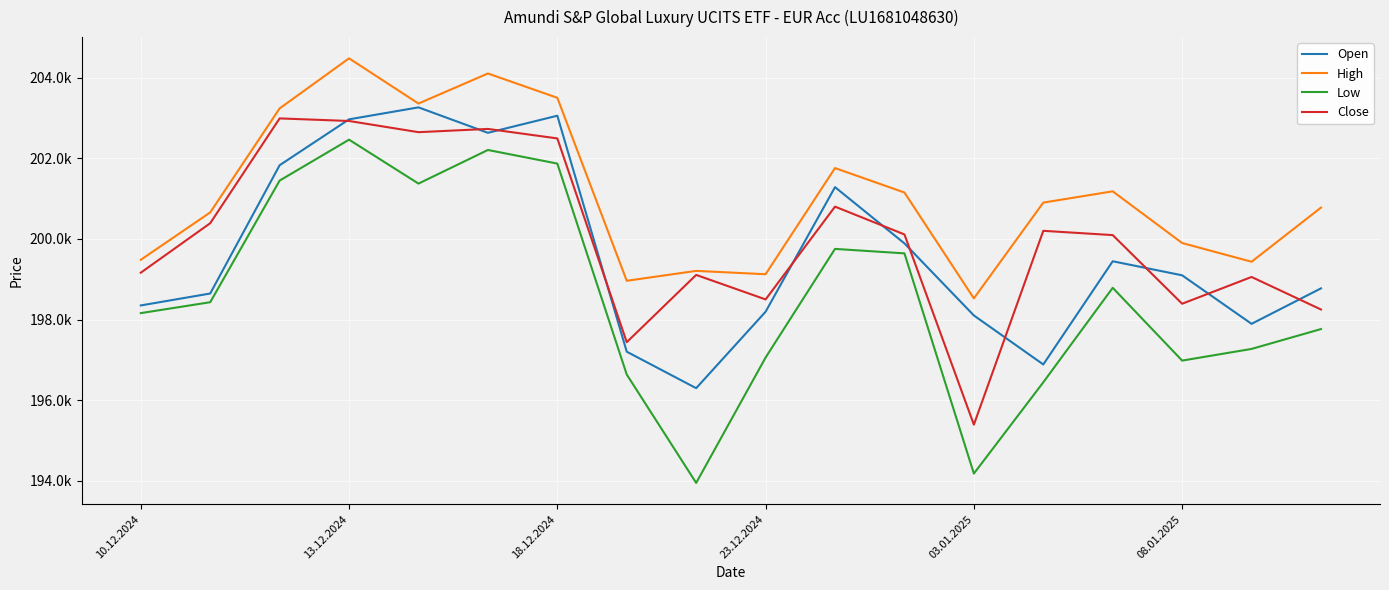

What is the highest value of the Close series?

202995